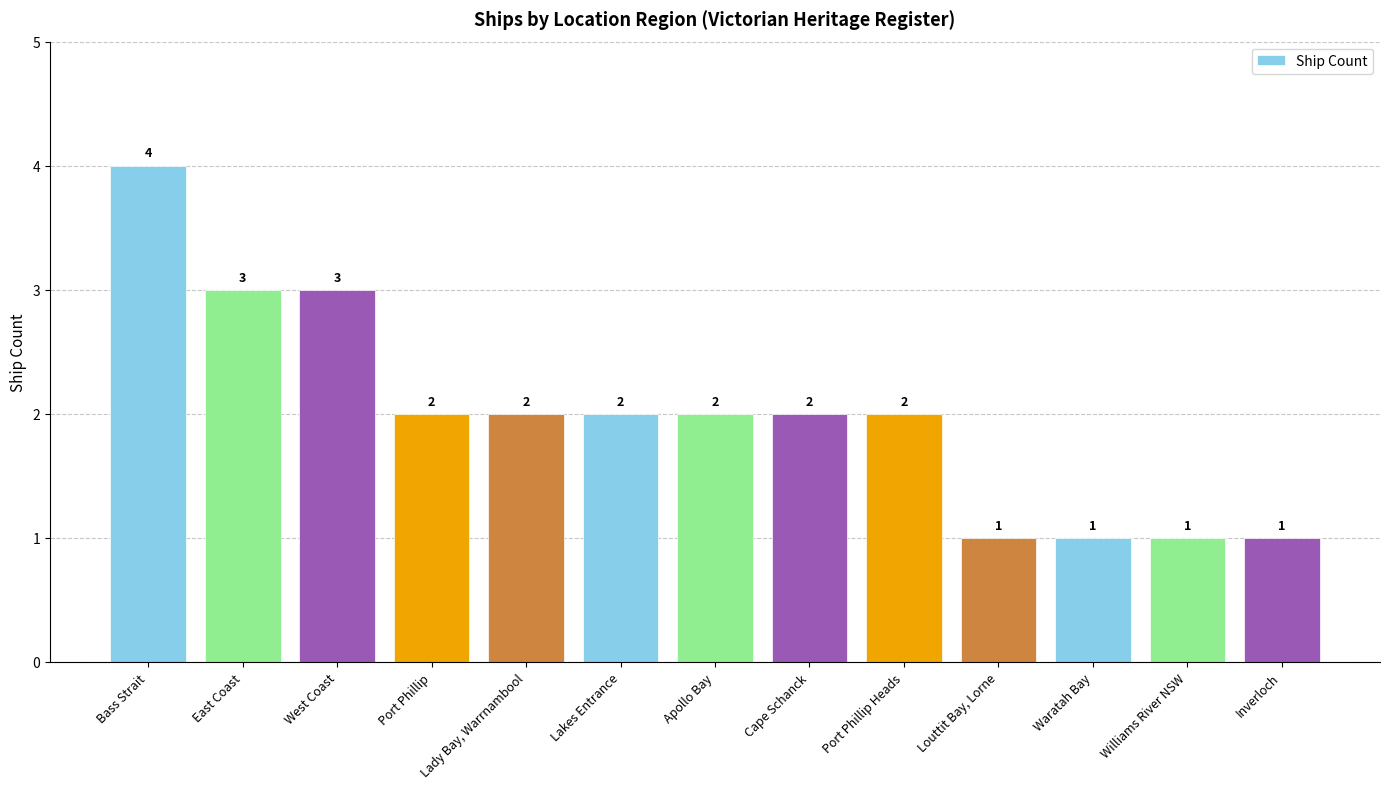

What is the difference between the values at East Coast and Louttit Bay, Lorne?

2